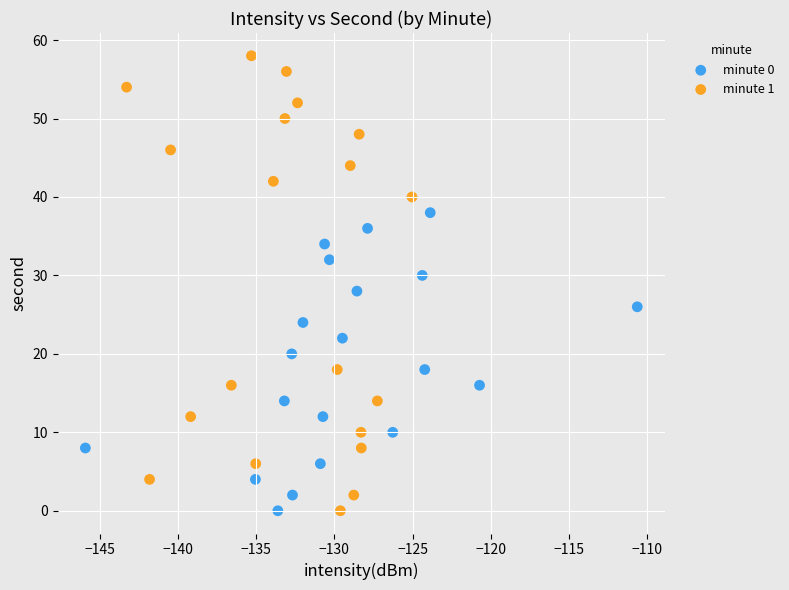

Which series reaches the maximum Y coordinate?

minute 1